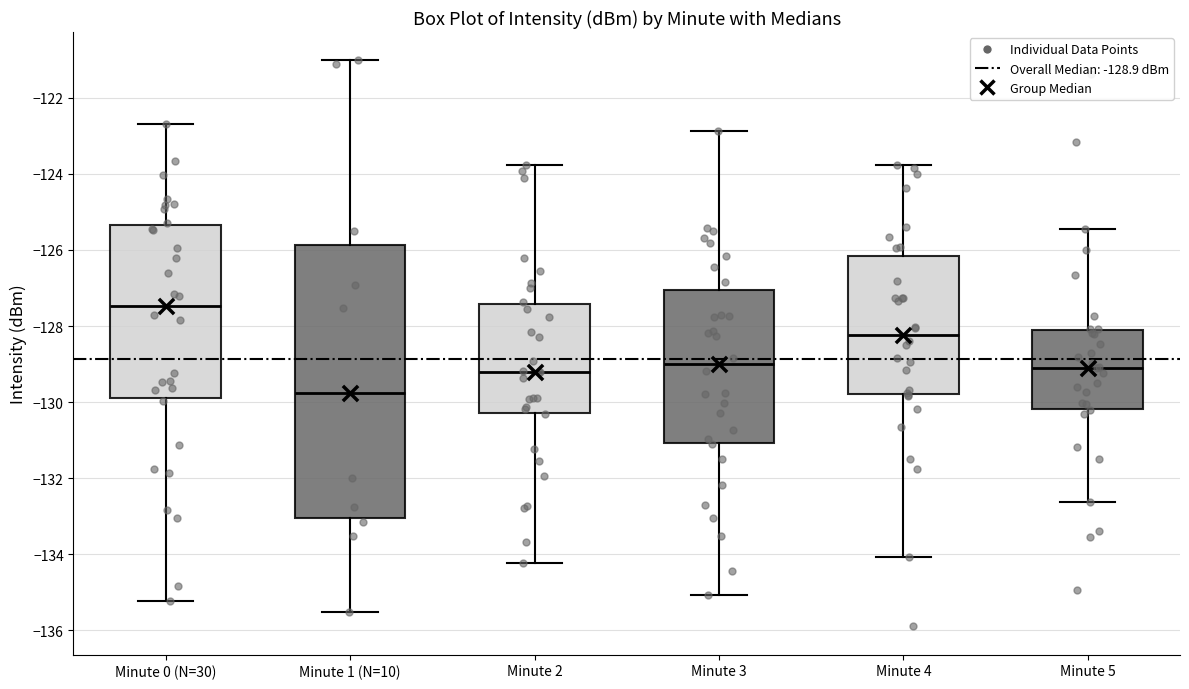

Where is the lower edge of the box for Minute 3 on the y-axis? The values are not printed on the chart, so give them approximately, as read against the axis.

-131.0